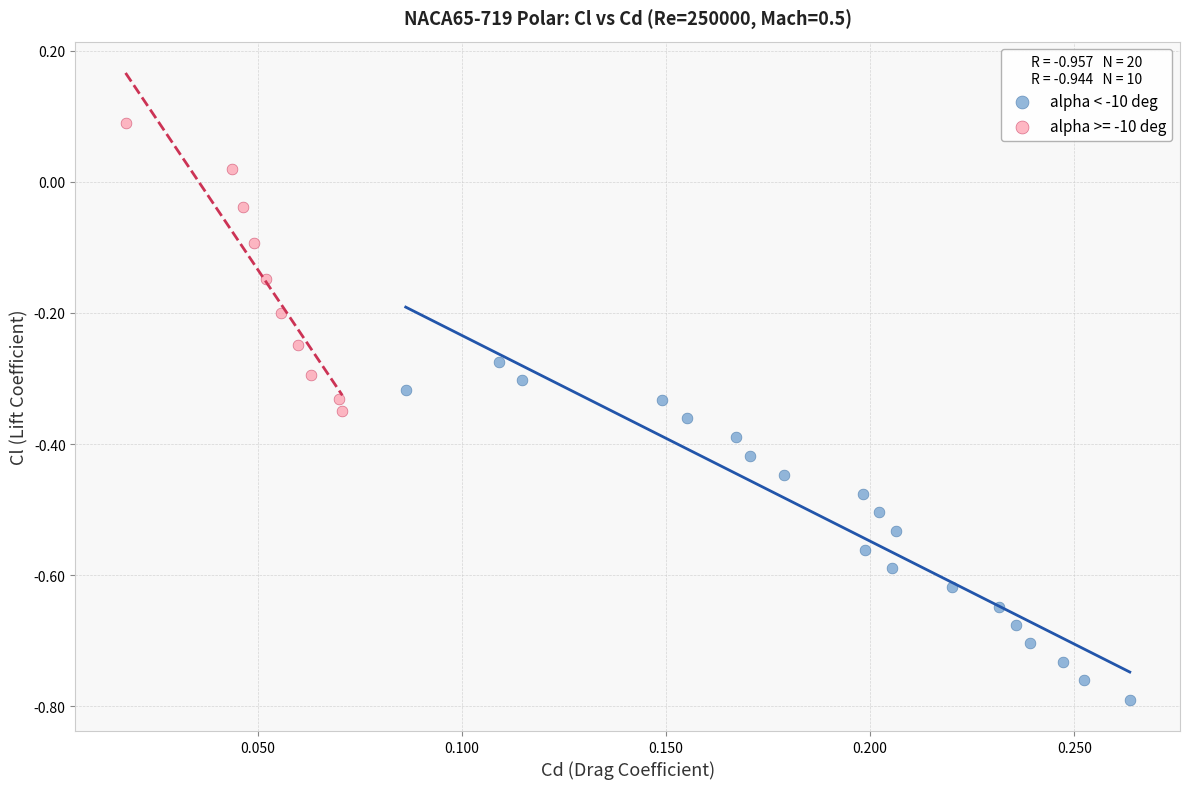

Which series contains the lowest Y value?

alpha < -10 deg